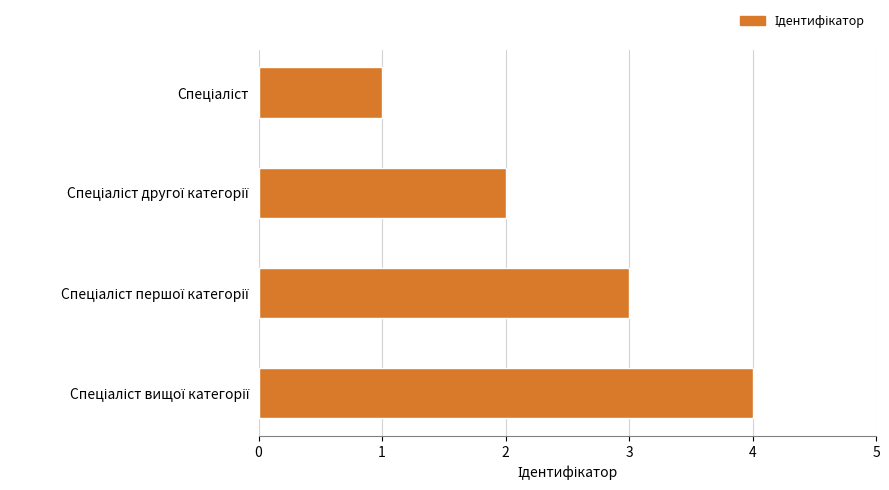

What is the maximum value shown in the chart?

4